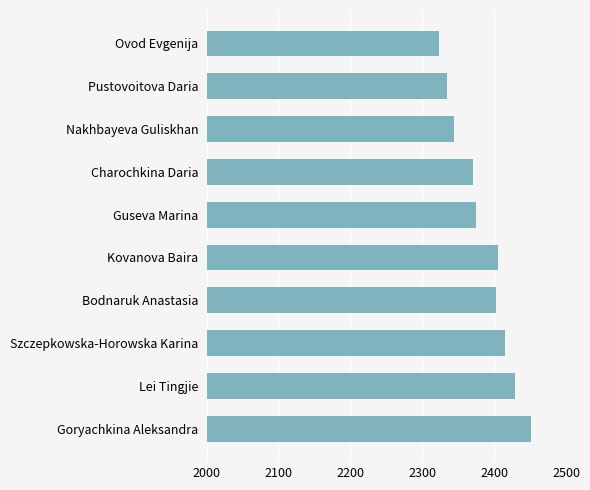

What is the ratio of the value at Szczepkowska-Horowska Karina to the value at Goryachkina Aleksandra?

1.0